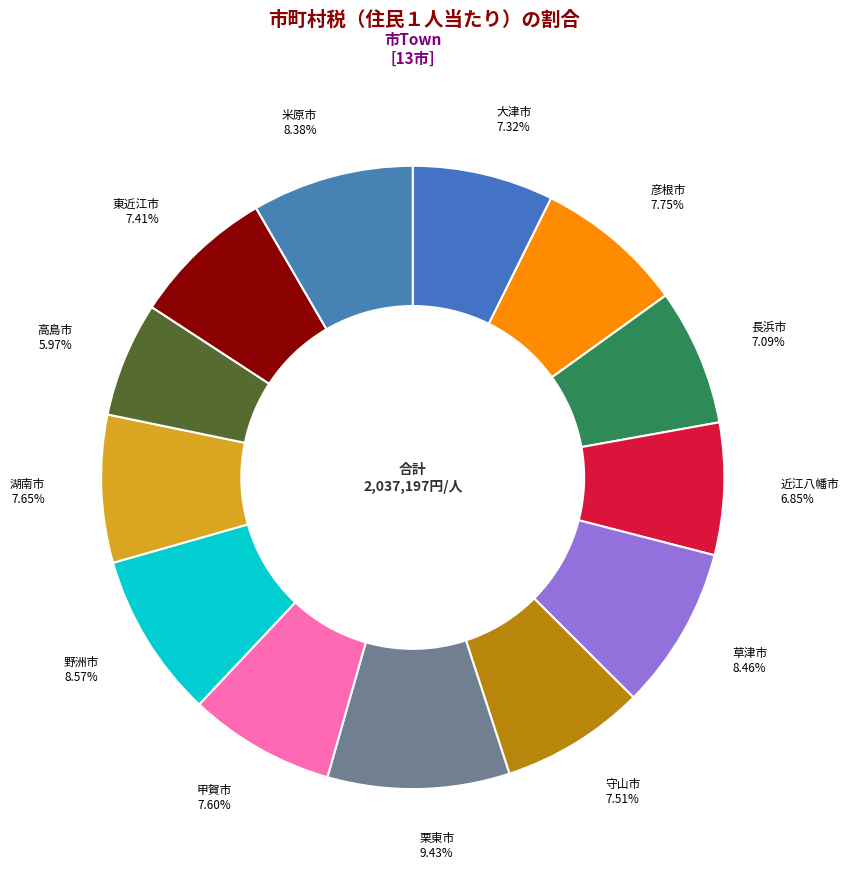

Which slice is the smallest?

高島市